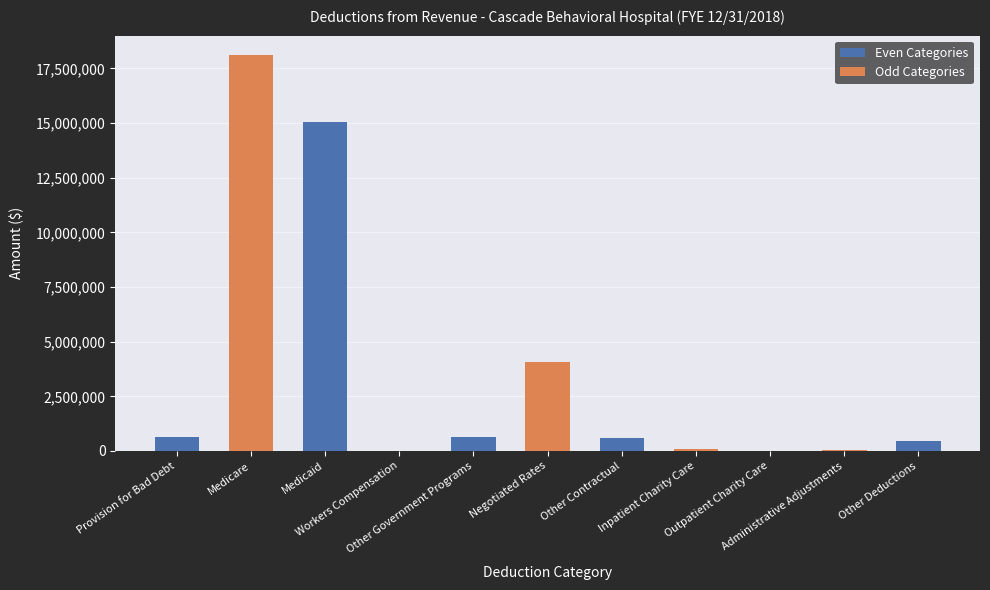

Between Outpatient Charity Care and Workers Compensation, which is larger?

Outpatient Charity Care